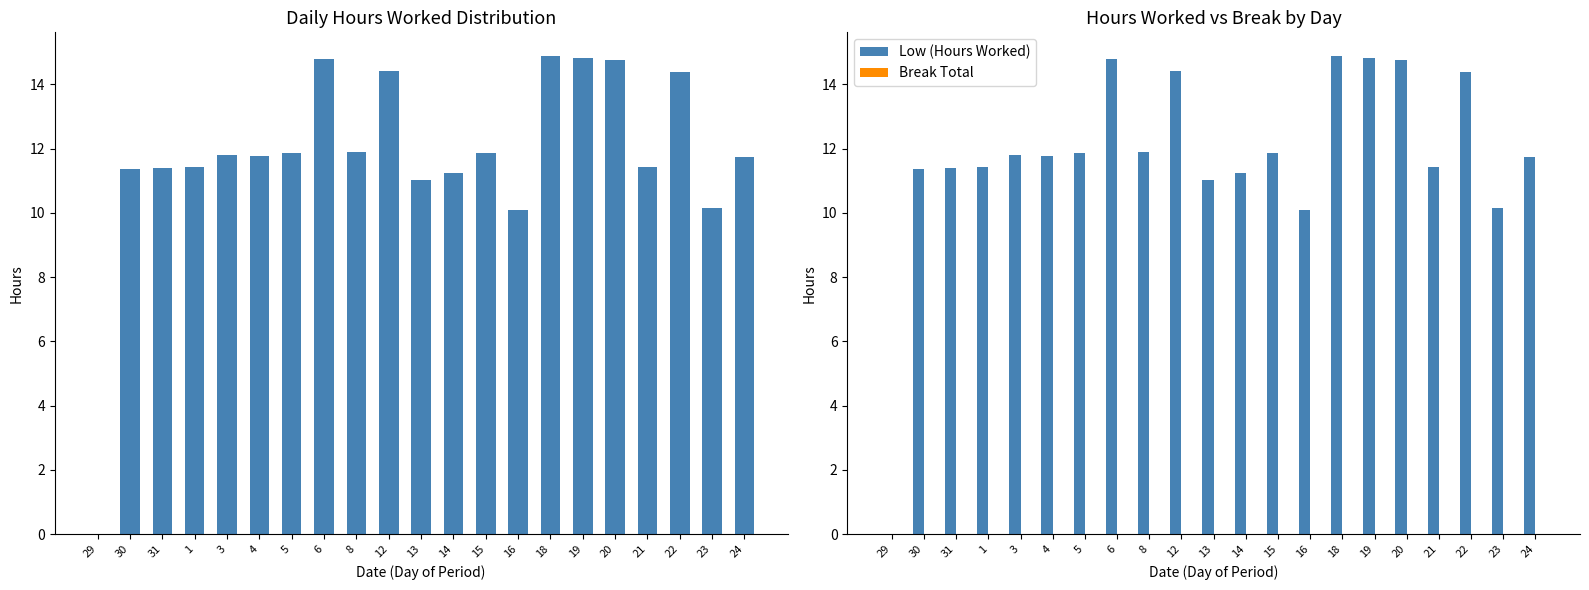

How many bars are there in each group?

2